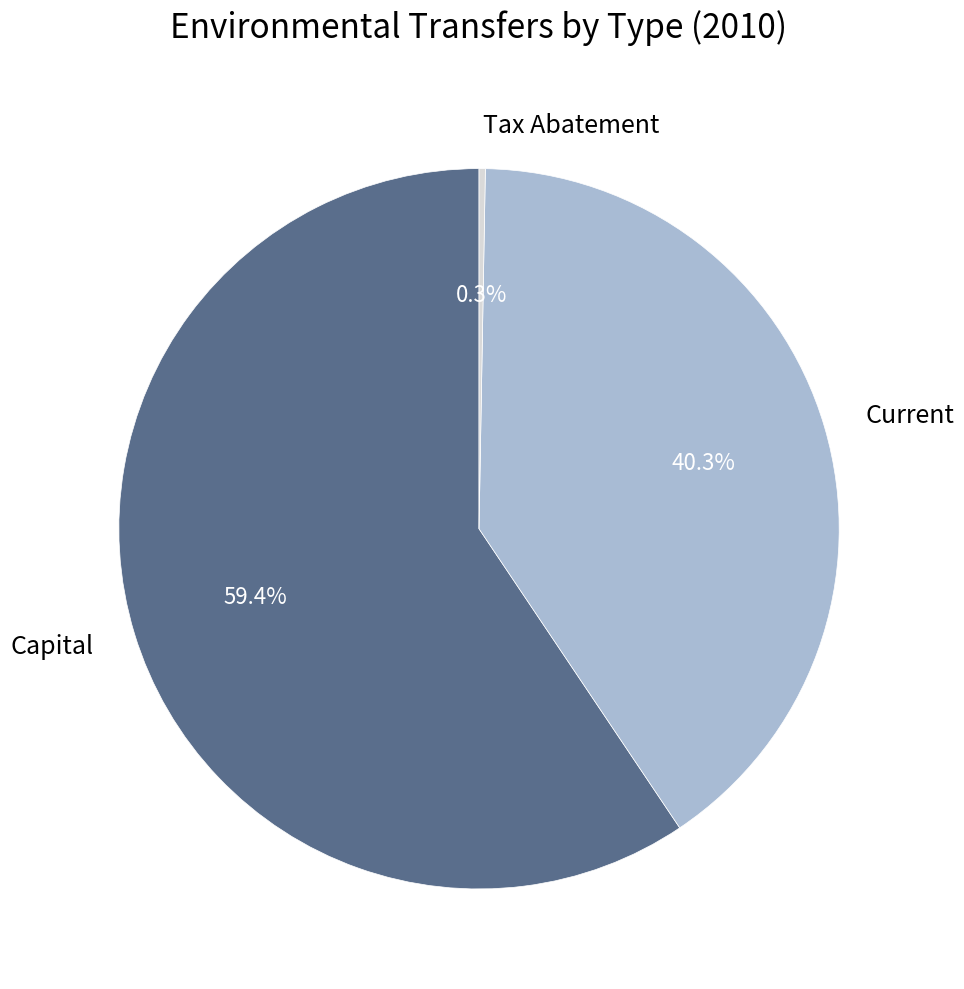

To the nearest percent, what percentage of the pie is Capital?

59%